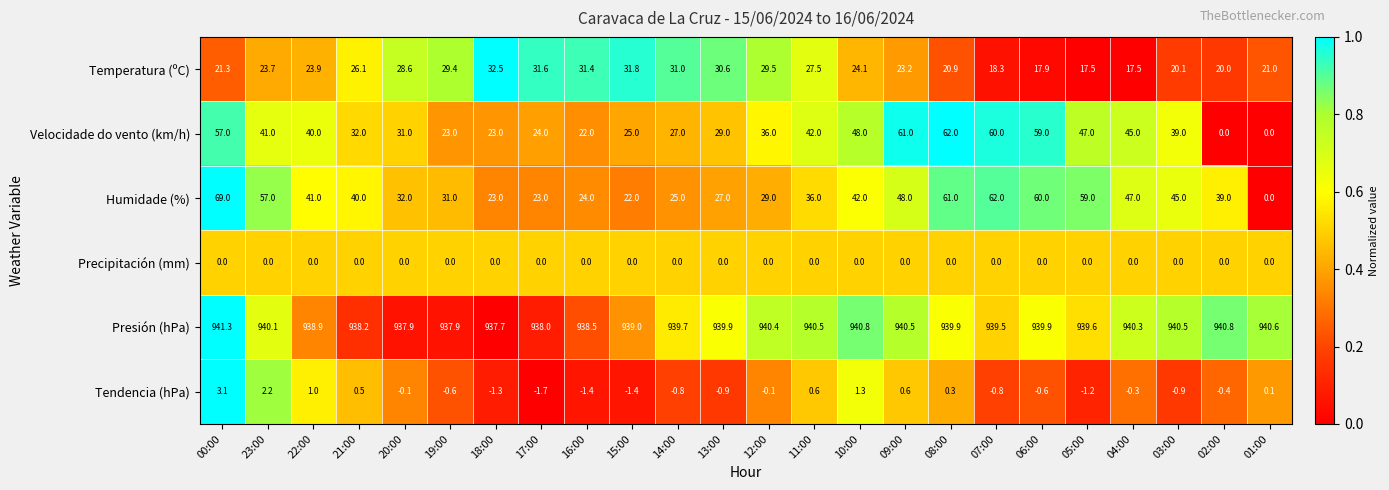

At which category is the sum across all series the highest?

00:00